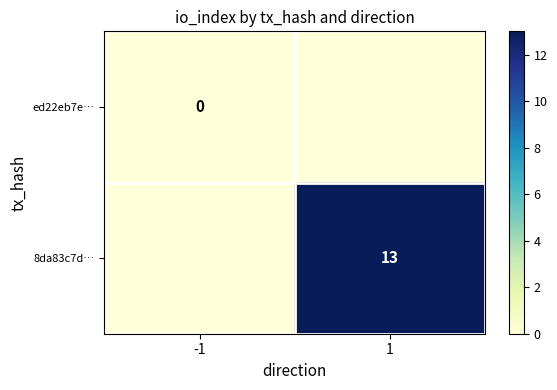

True or false: 8da83c7d… has a value of 4 at 1.

False